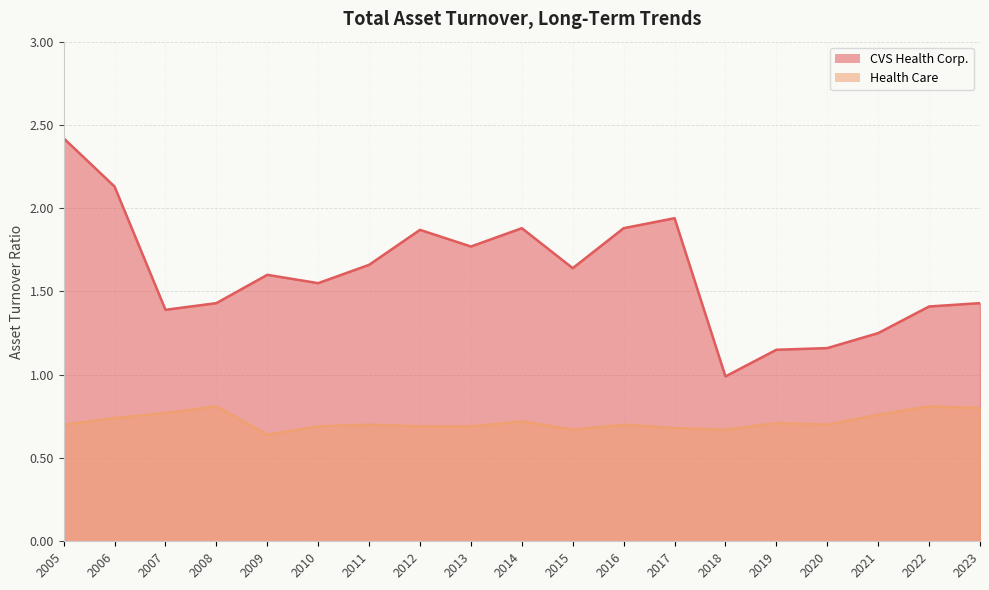

What value does the CVS Health Corp. series have at 2009?

1.6